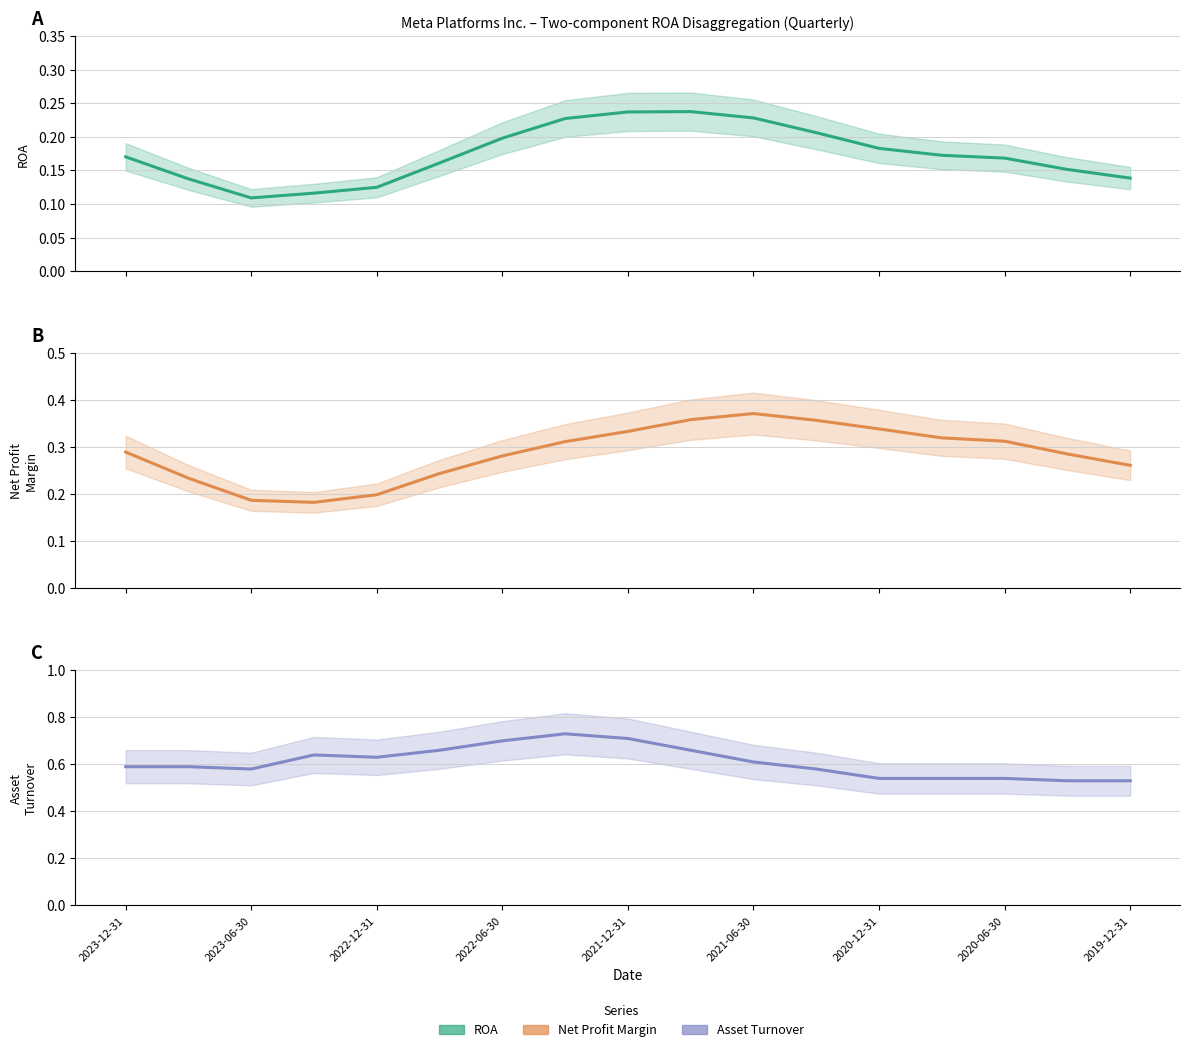

What is the spread (max minus min) of values at 2023-12-31?

0.4